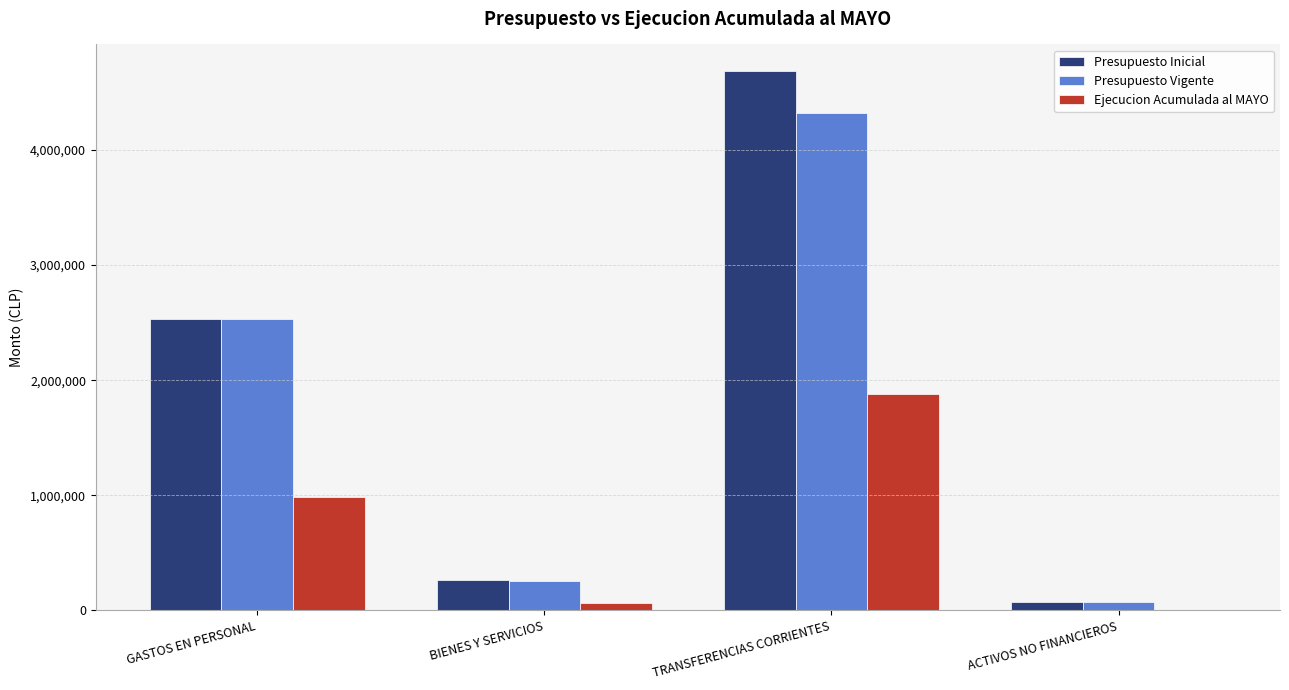

The value of Presupuesto Inicial at TRANSFERENCIAS CORRIENTES is 6369889. True or false?

False